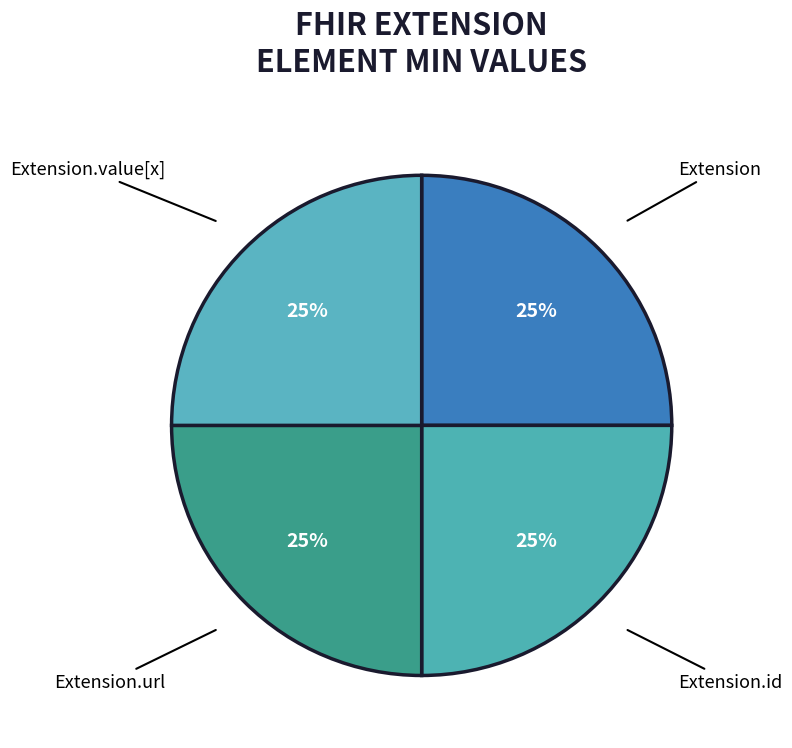

Is there any slice that represents more than half of the pie?

No